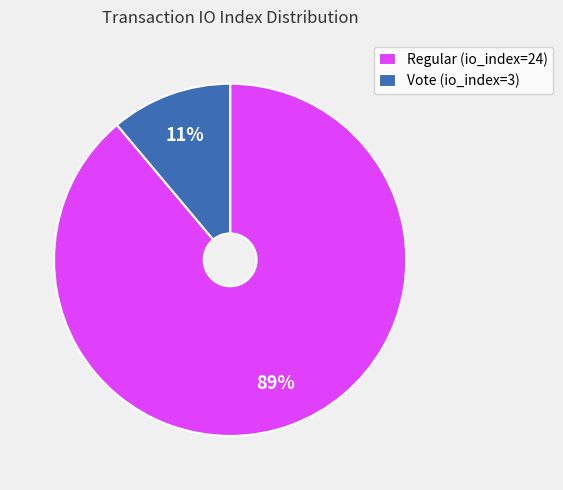

Is the sum of Vote (io_index=3) and Regular (io_index=24) greater than half?

Yes